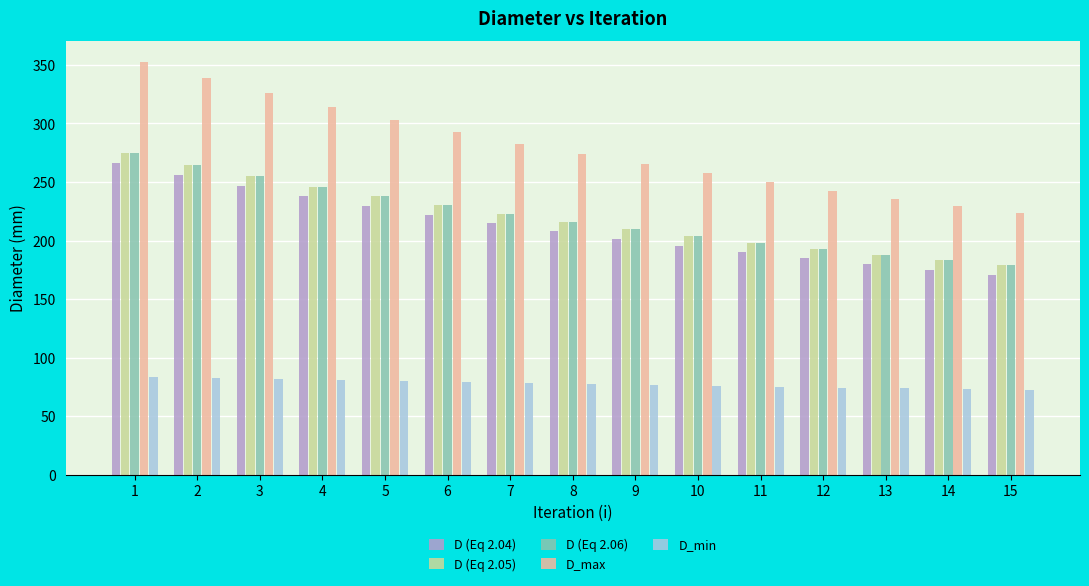

The value of D_max at 3 is 106.0. True or false?

False